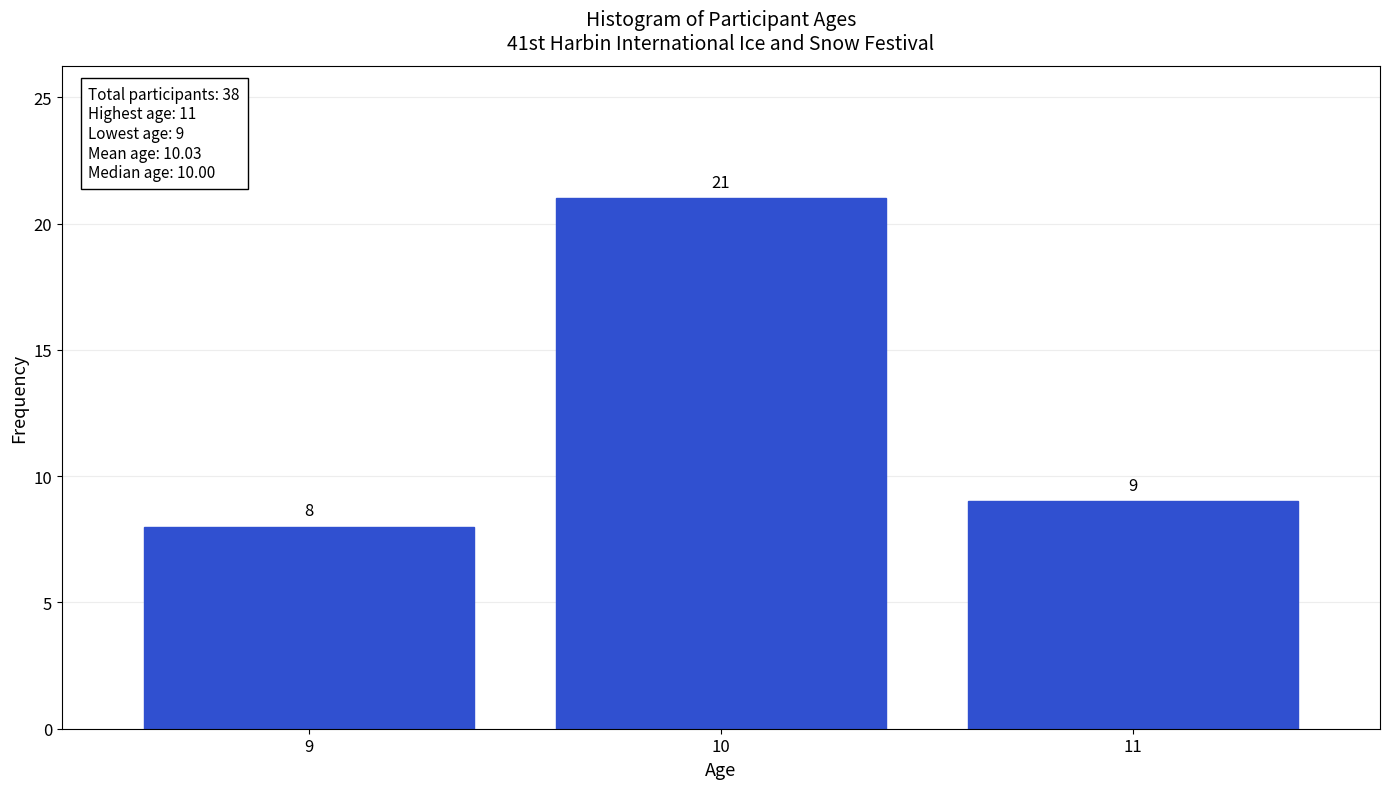

Reading left to right, transcribe all the data shown in this chart.

9=8	10=21	11=9